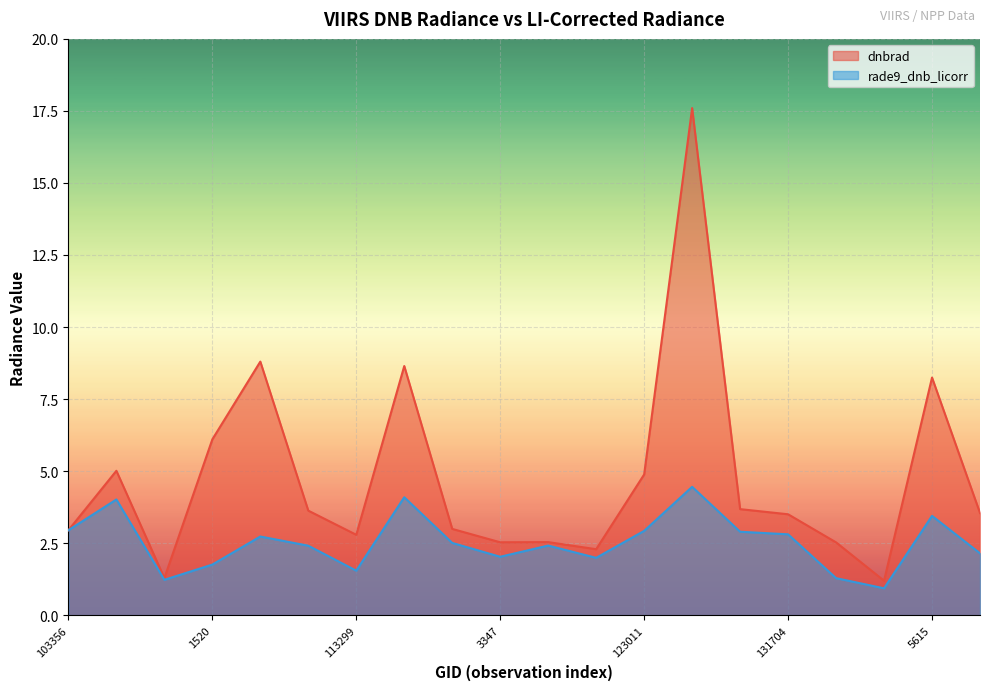

What is the label of the 19th point from the right?

854